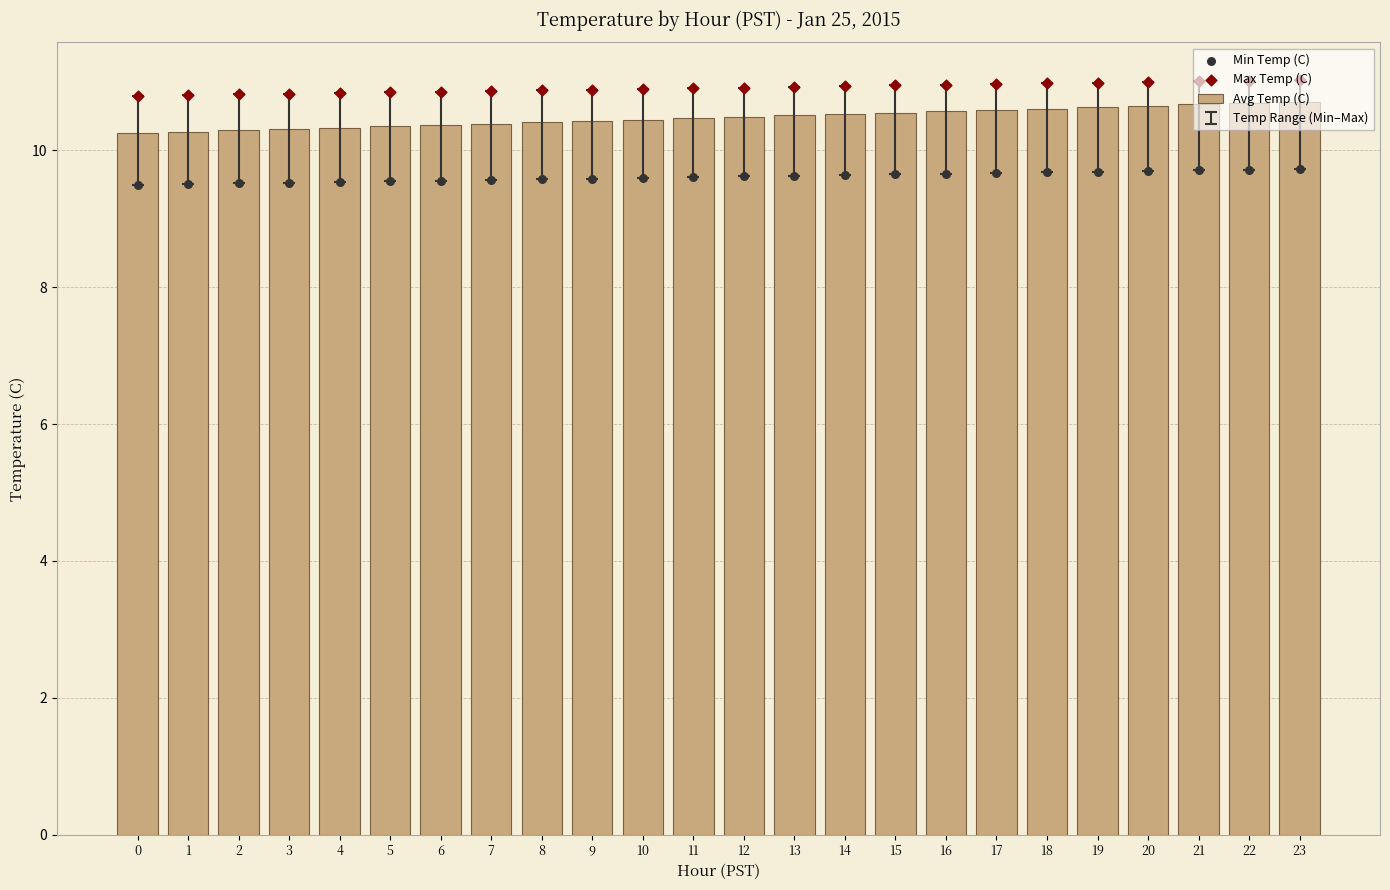

Is the value of Max Temp (C) at 3 greater than the value of Avg Temp (C) at 2?

Yes